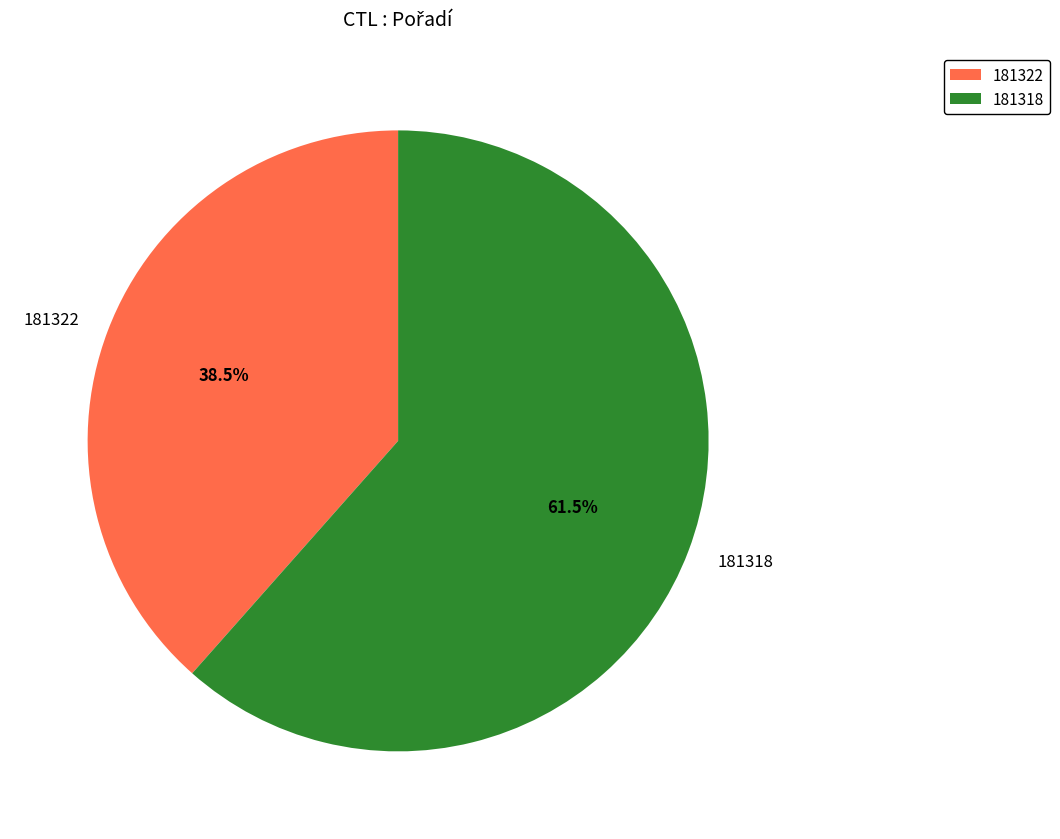

Which category accounts for the majority?

181318